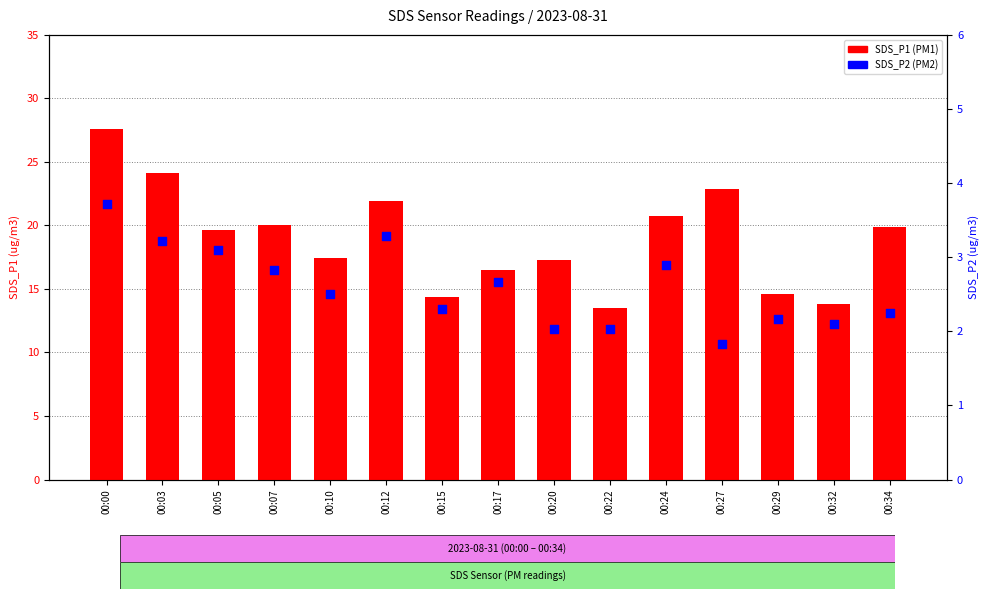

Which series has the largest total across all categories?

SDS_P1